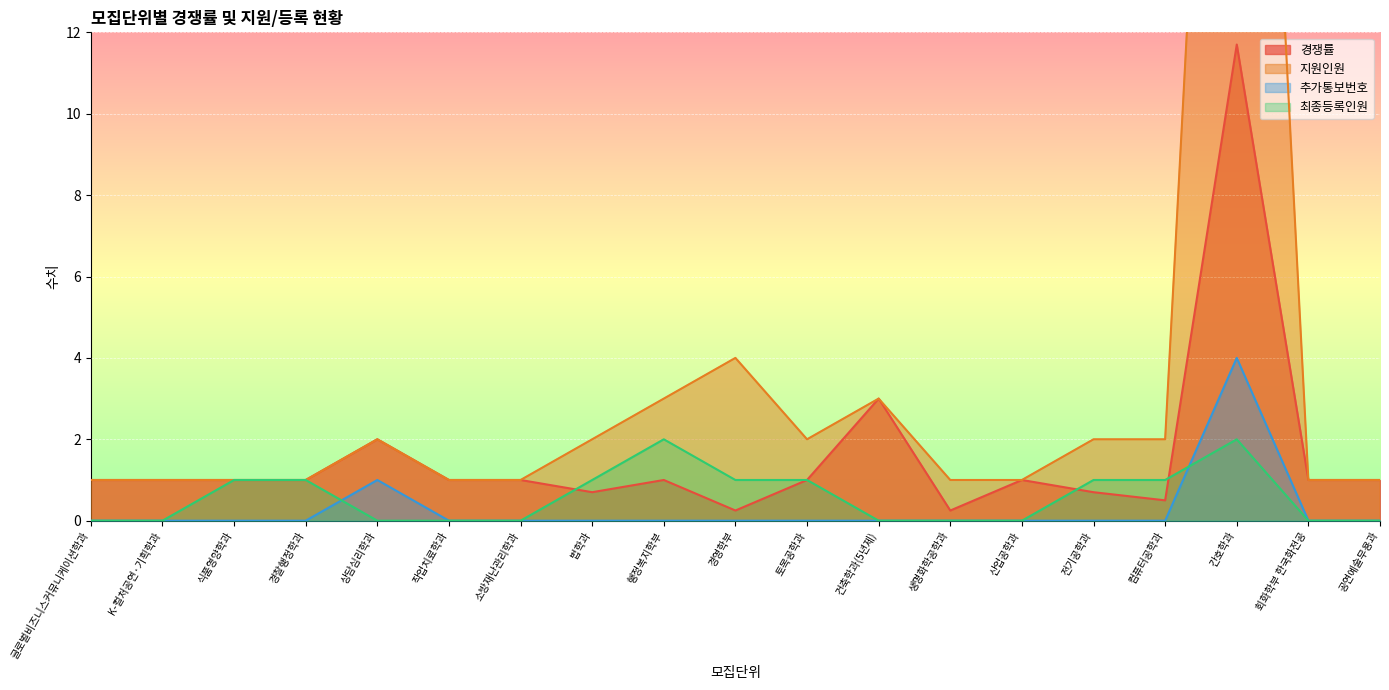

Which series has the widest spread of values?

지원인원